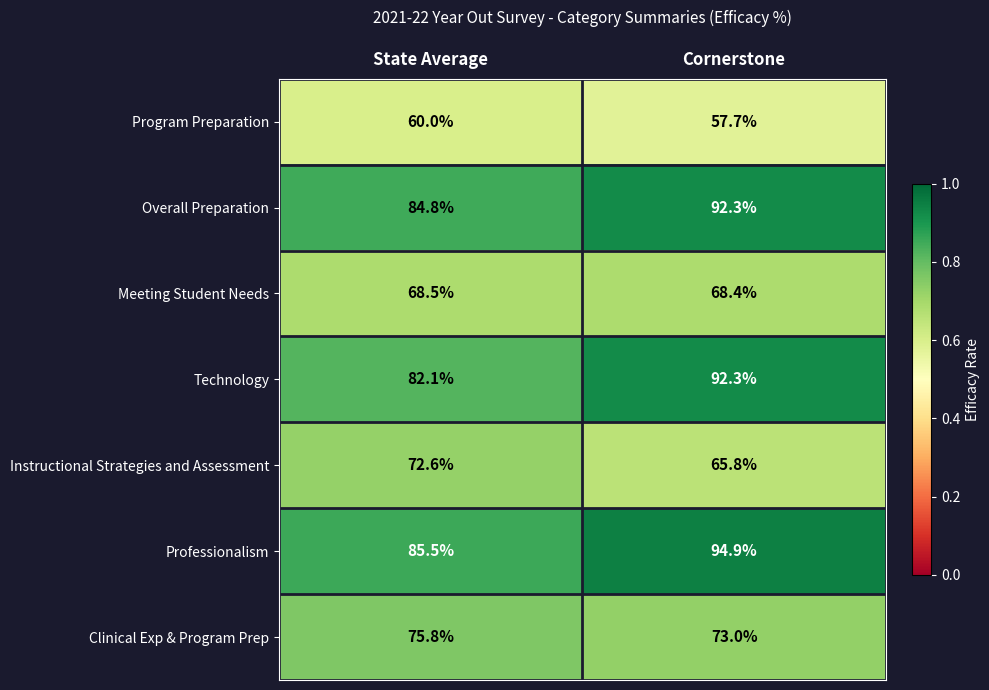

What is the difference between the Professionalism values at State Average and Cornerstone?

9.4